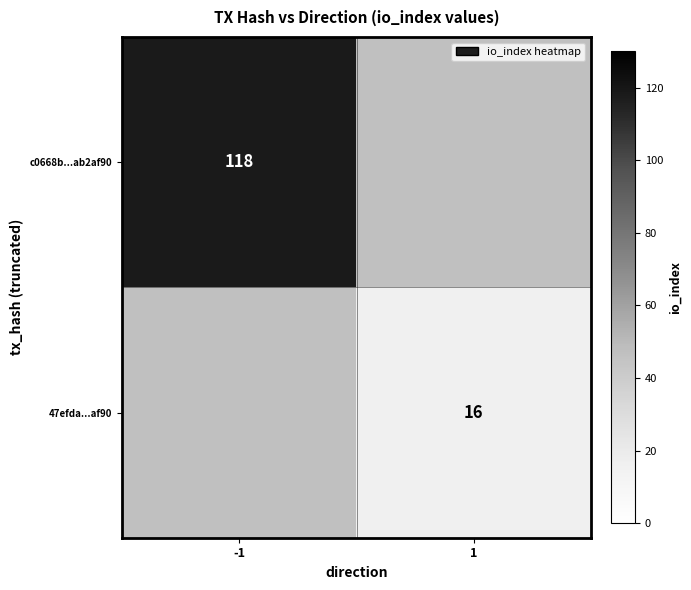

The 47efda...af90 series shows 10 at 1. True or false?

False